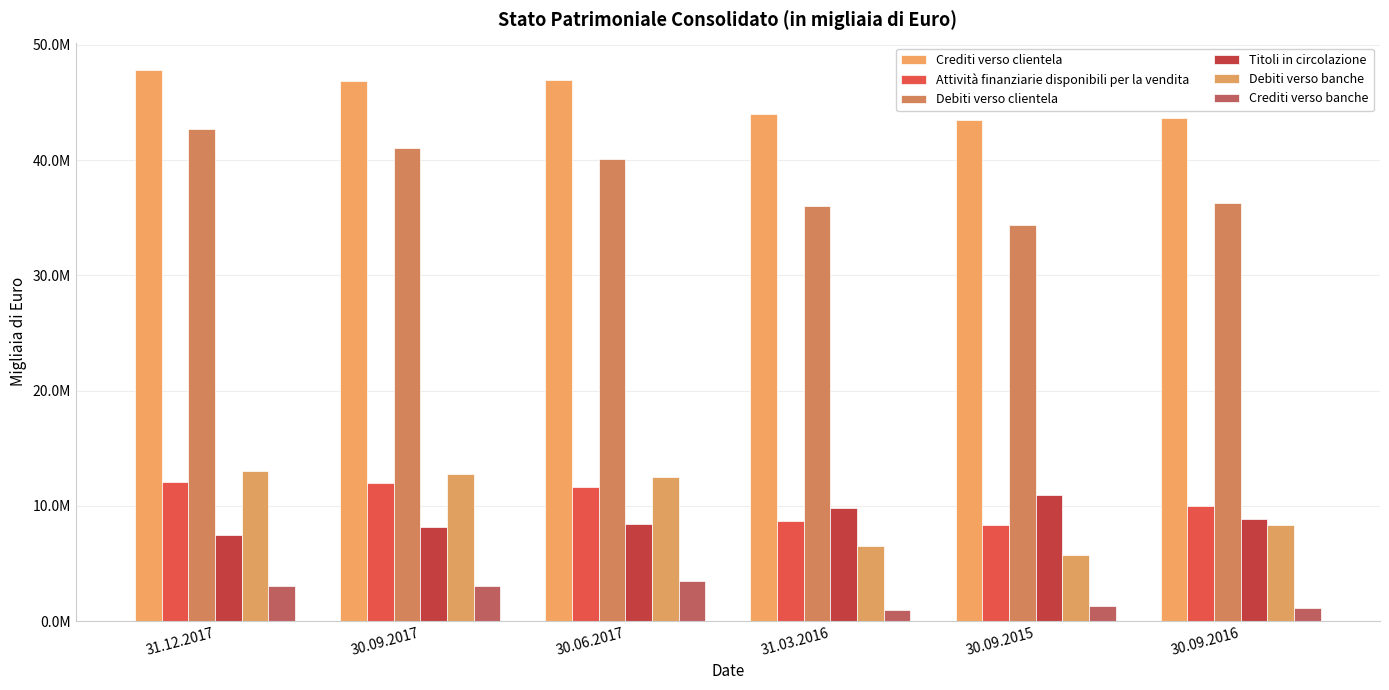

What is the greatest value displayed?

47814808